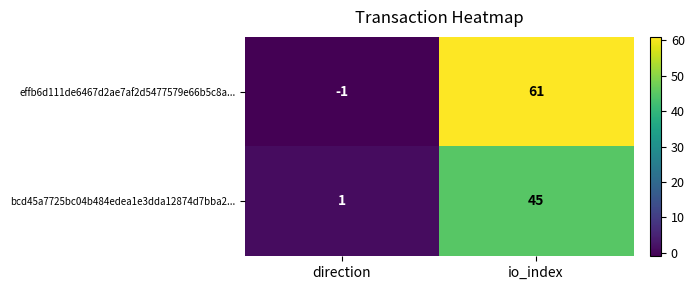

Which label corresponds to the largest value in the chart?

io_index